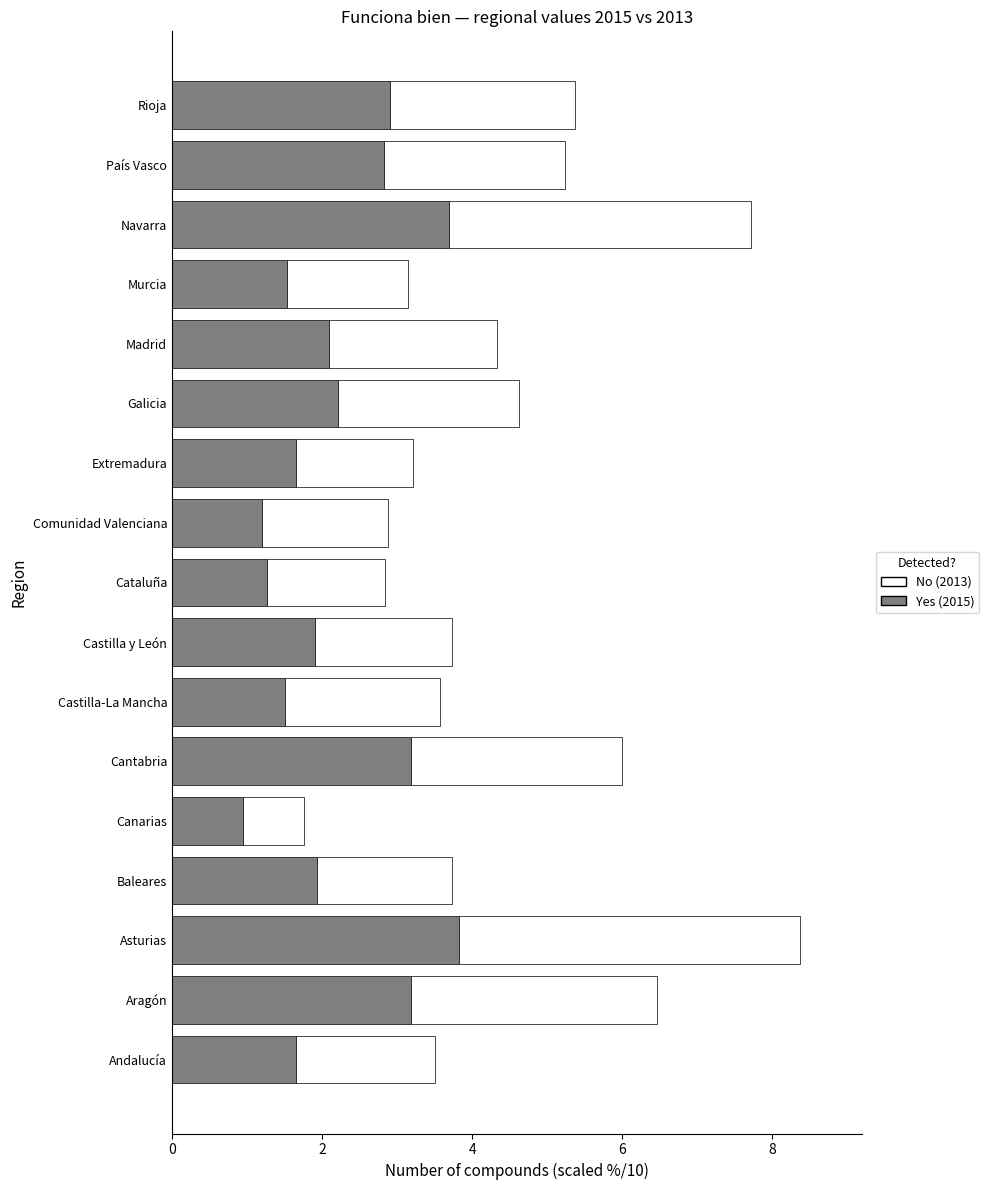

What is the total value across all series at Canarias?

1.8